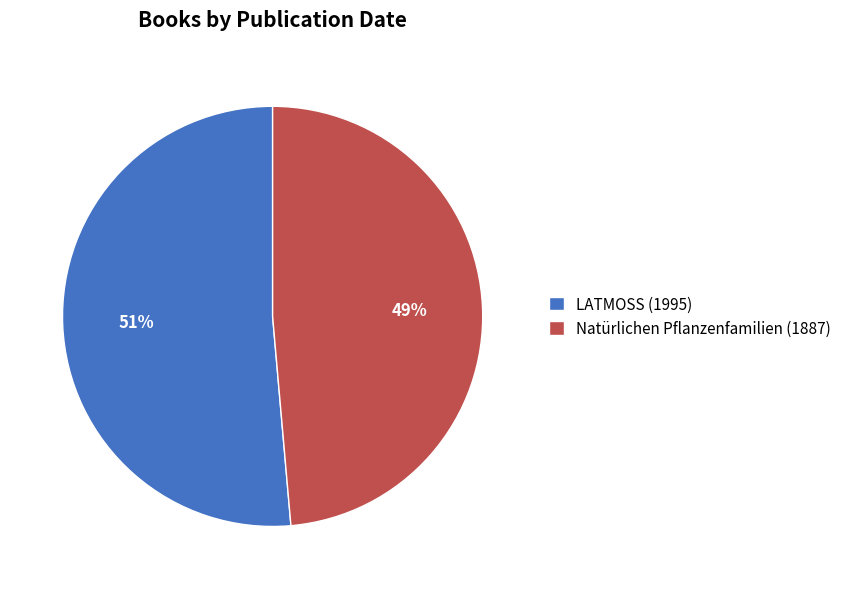

Between LATMOSS (1995) and Natürlichen Pflanzenfamilien (1887), which is larger?

LATMOSS (1995)